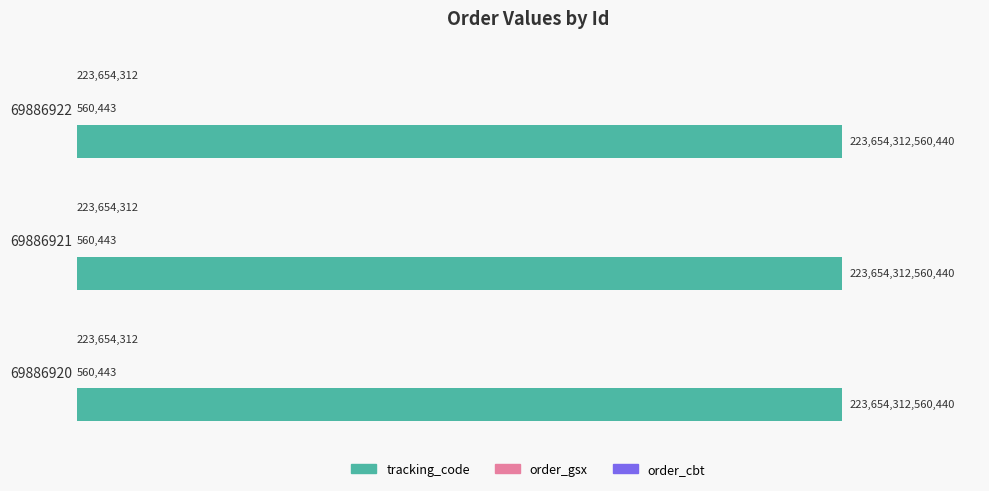

At which label is tracking_code closest to 223654312560440?

69886920